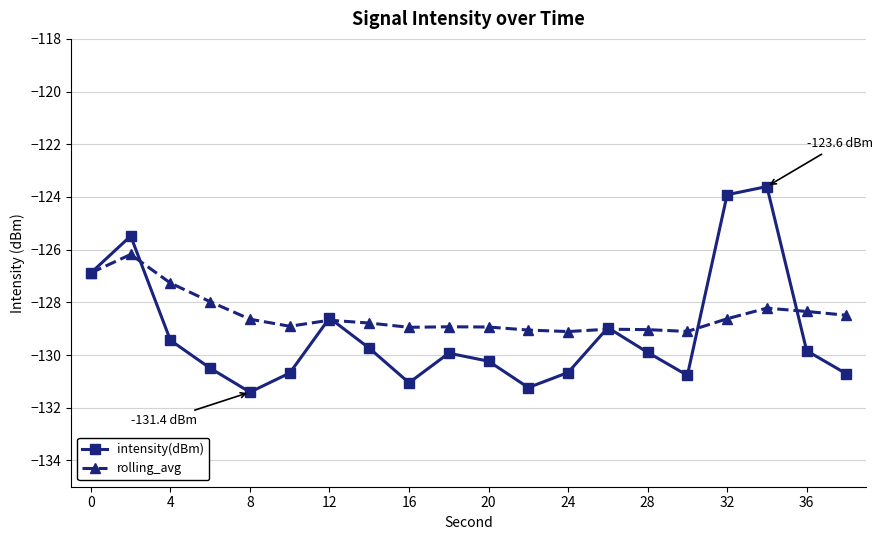

Does the chart display data point markers on the line(s)?

Yes